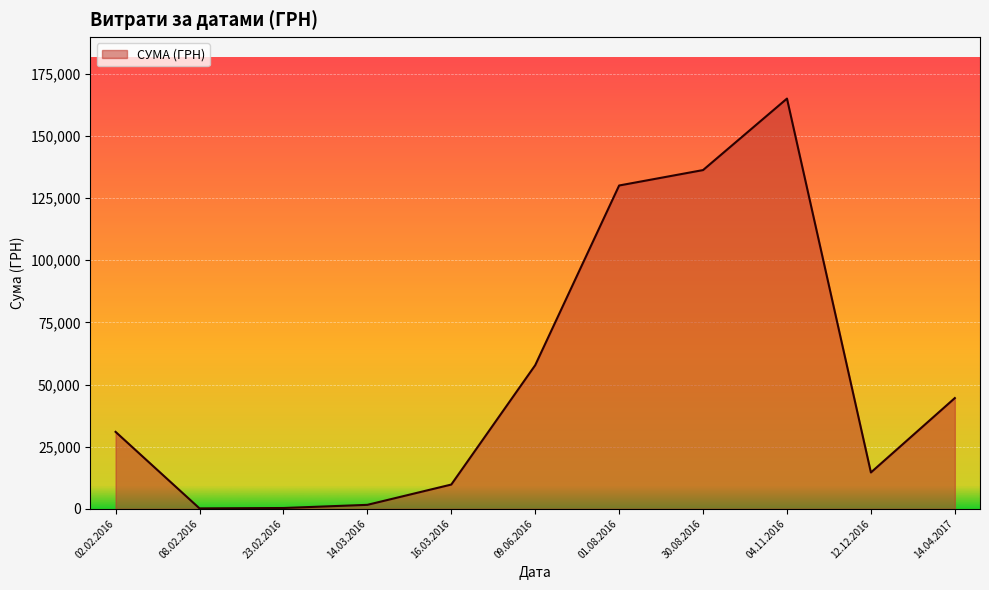

At which label is the value closest to 82608?

09.06.2016